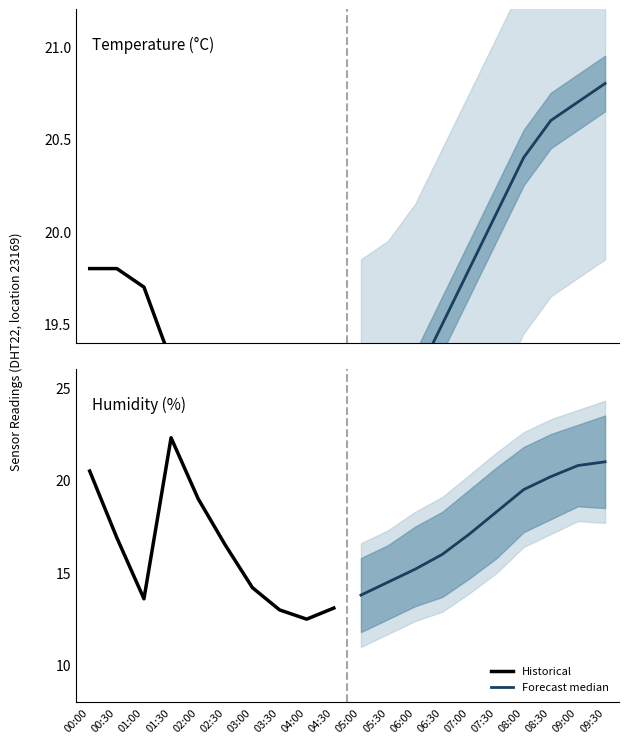

Which category has the highest value across all series?

01:30